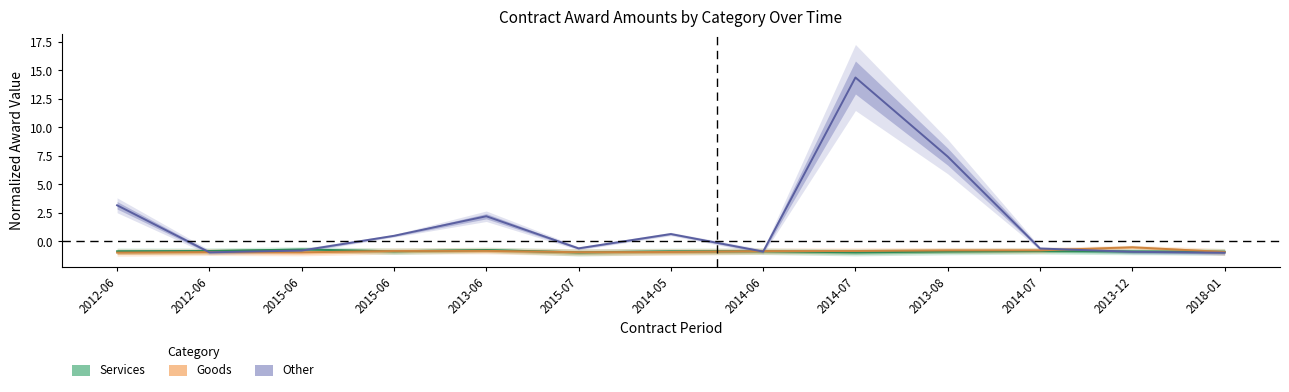

What is the value of the other_amount point at the 8th from the left?

-0.9